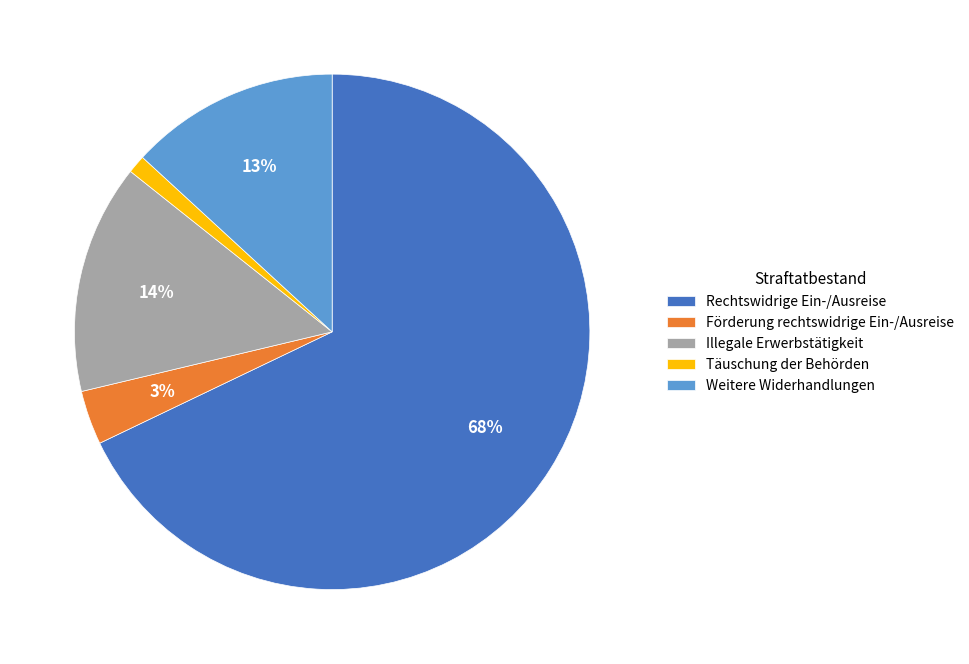

What percentage is the Weitere Widerhandlungen slice, to the nearest percent?

13%